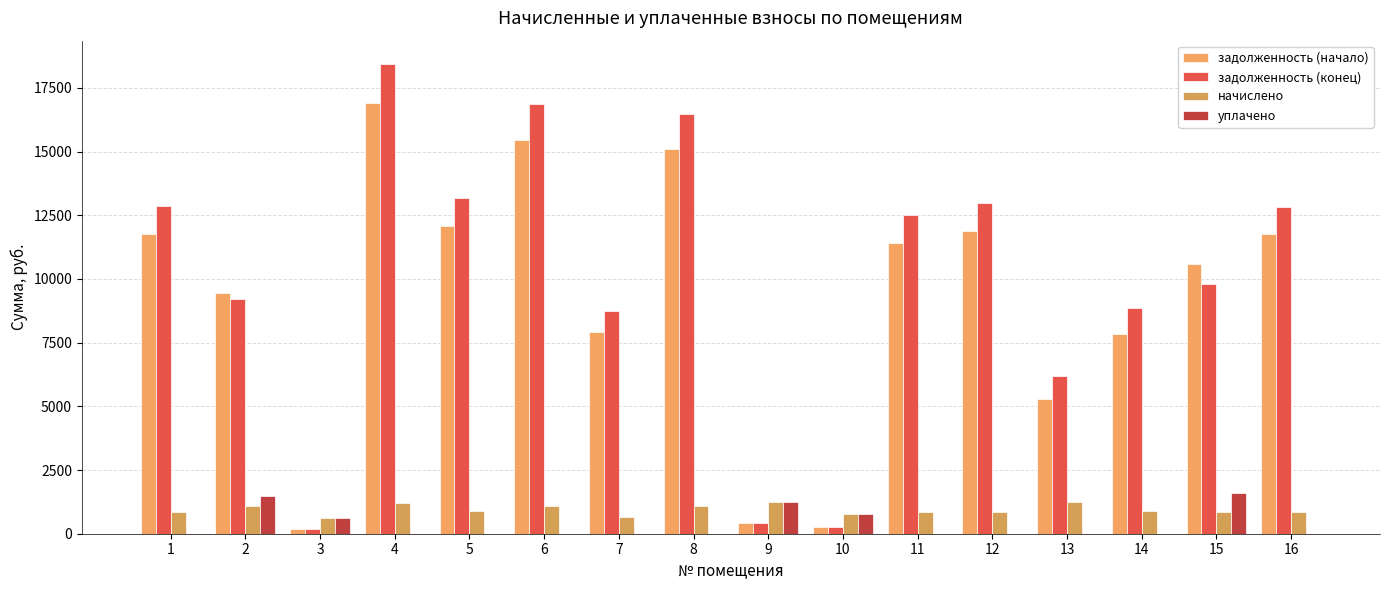

At which category is the sum across all series the highest?

4